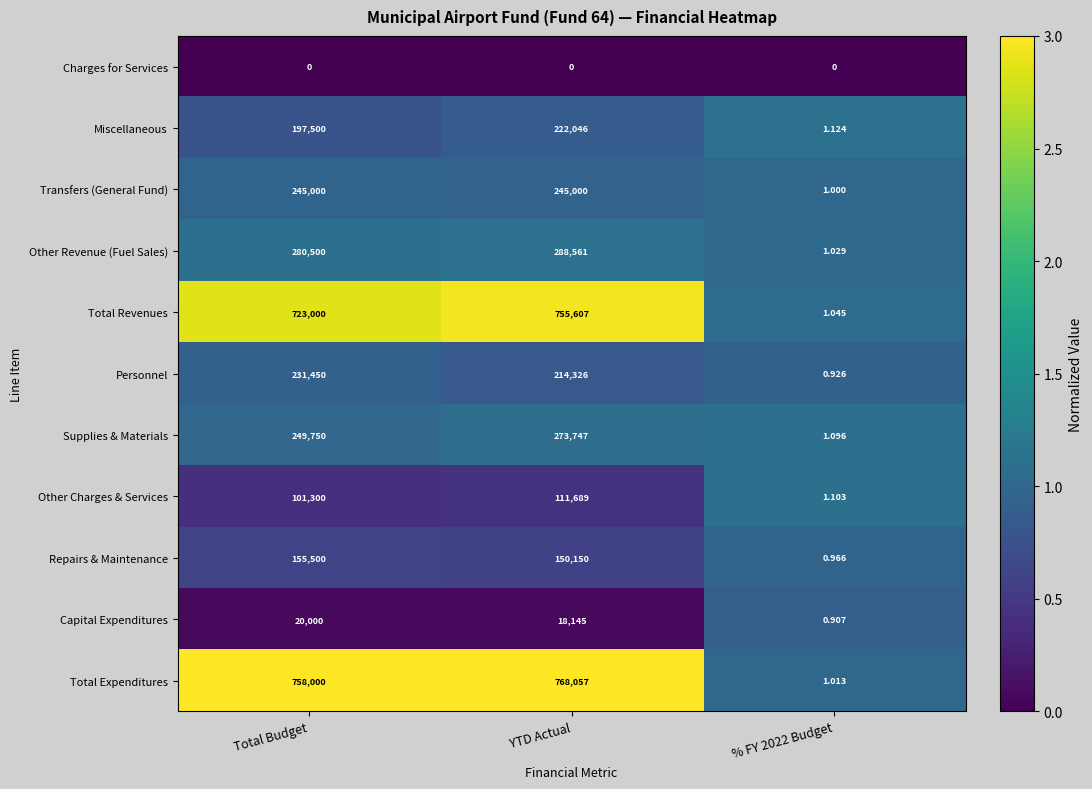

How many distinct data groups are displayed?

11